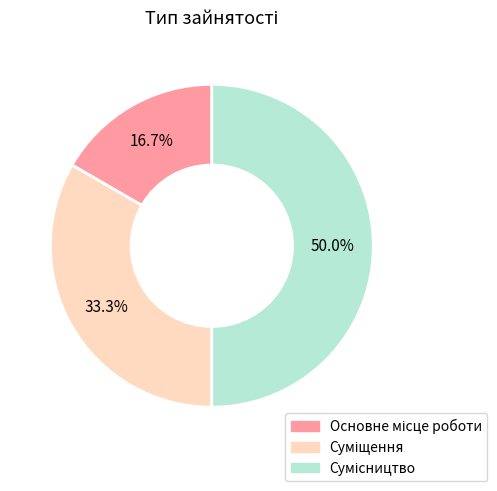

Count the number of slices in the pie.

3